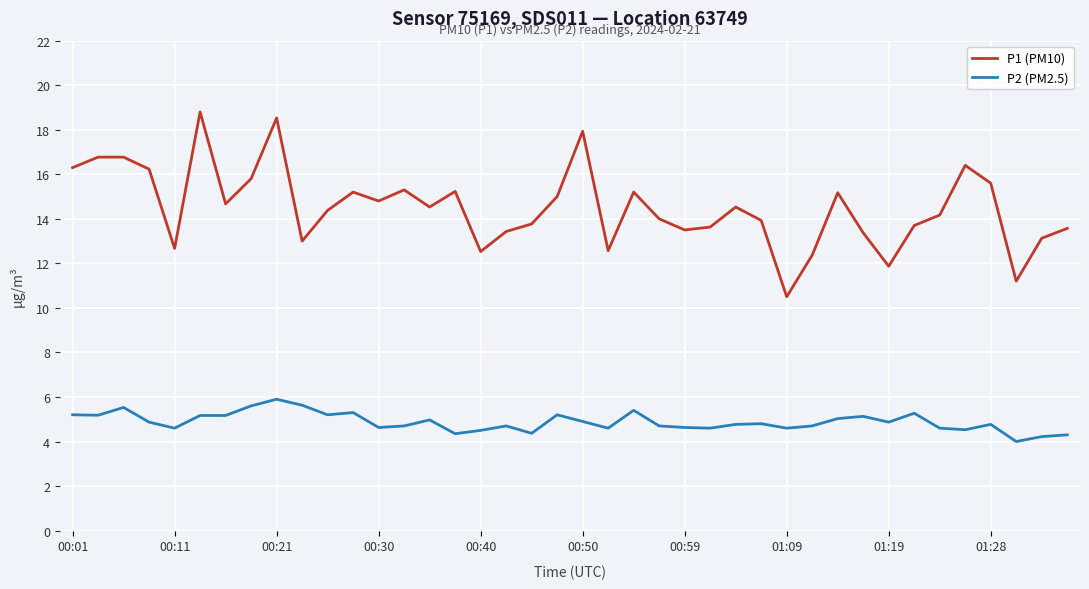

List the series in order of their peak value, highest first.

P1 (PM10), P2 (PM2.5)